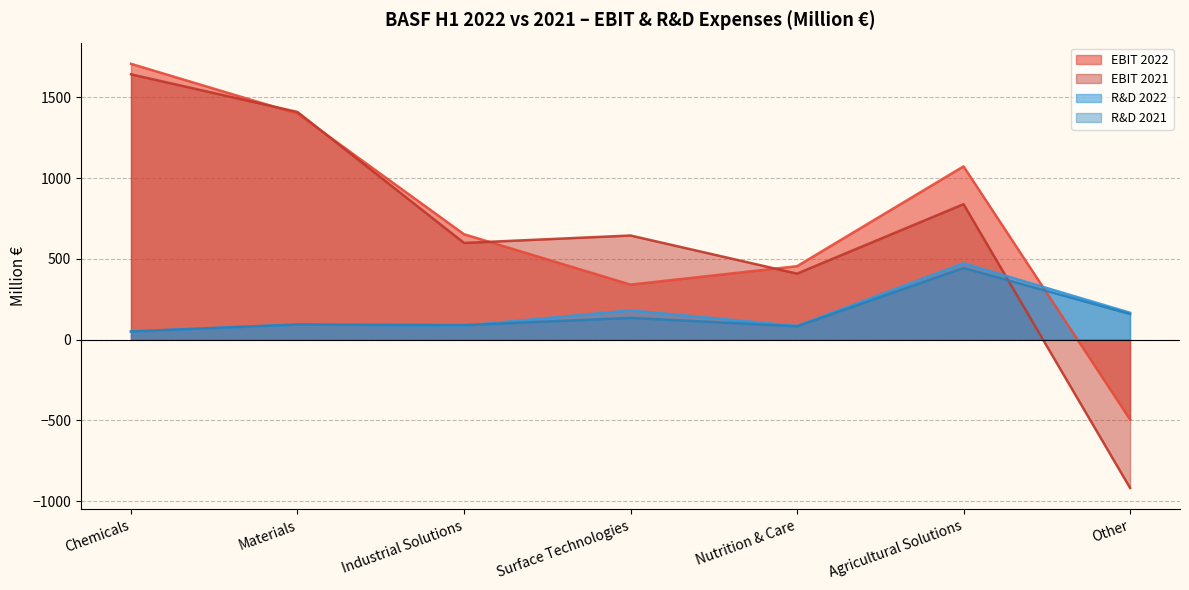

Which series changed the most between Materials and Surface Technologies?

EBIT 2022